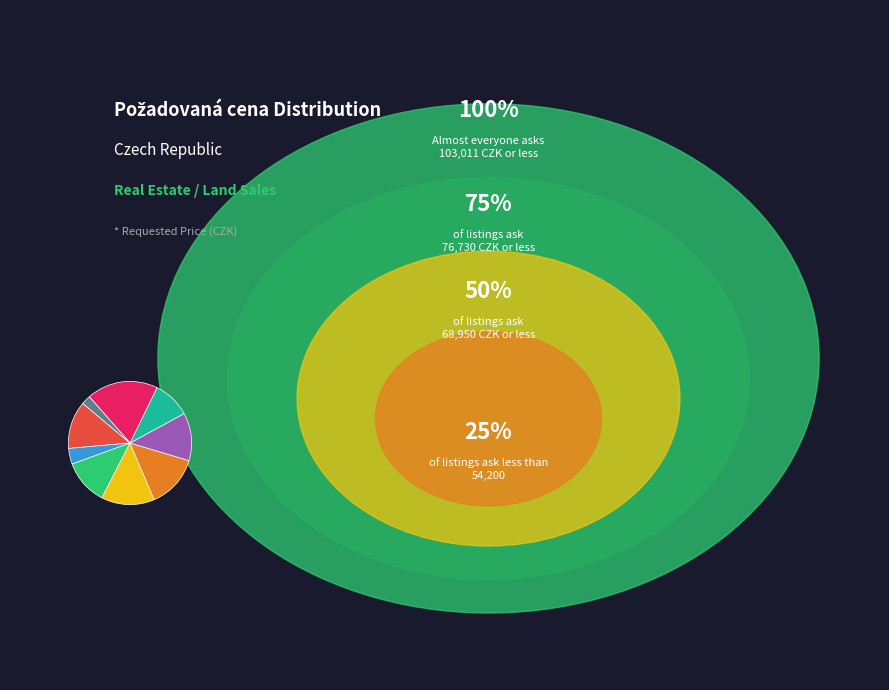

Does any single category account for the majority?

No